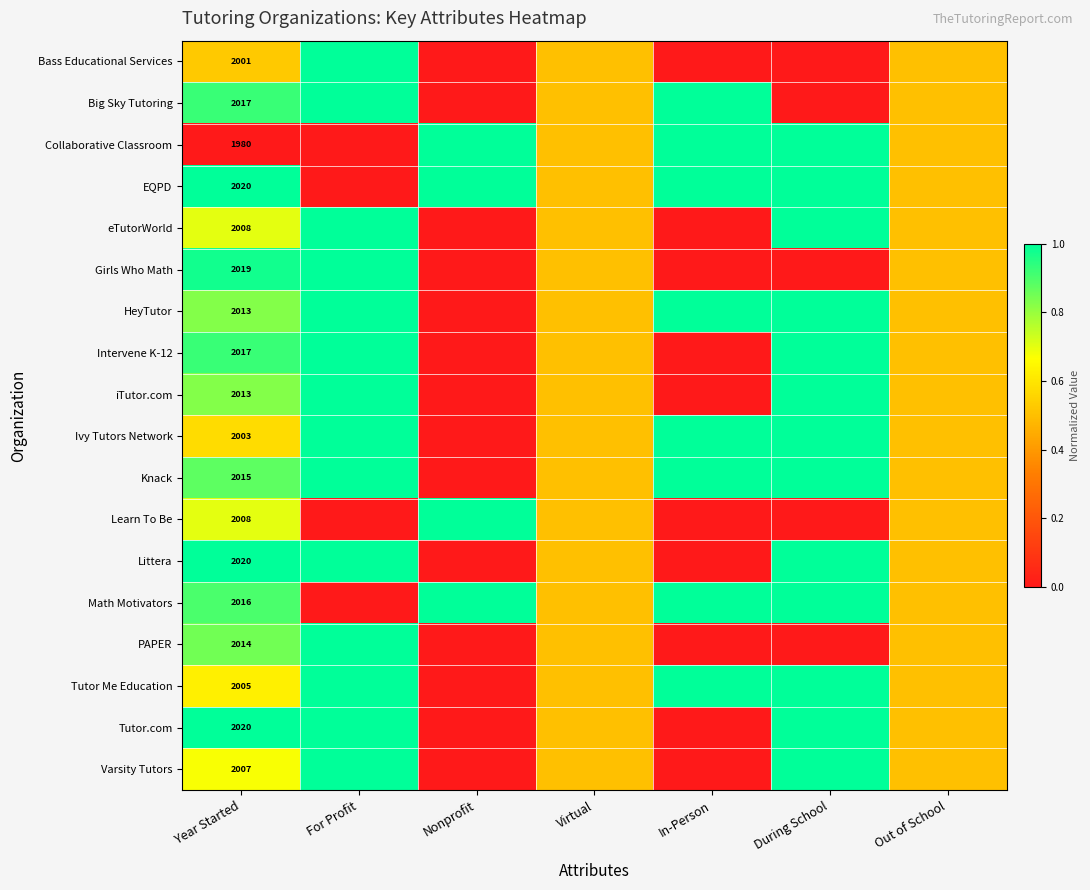

What is the maximum value shown in the chart?

1.0